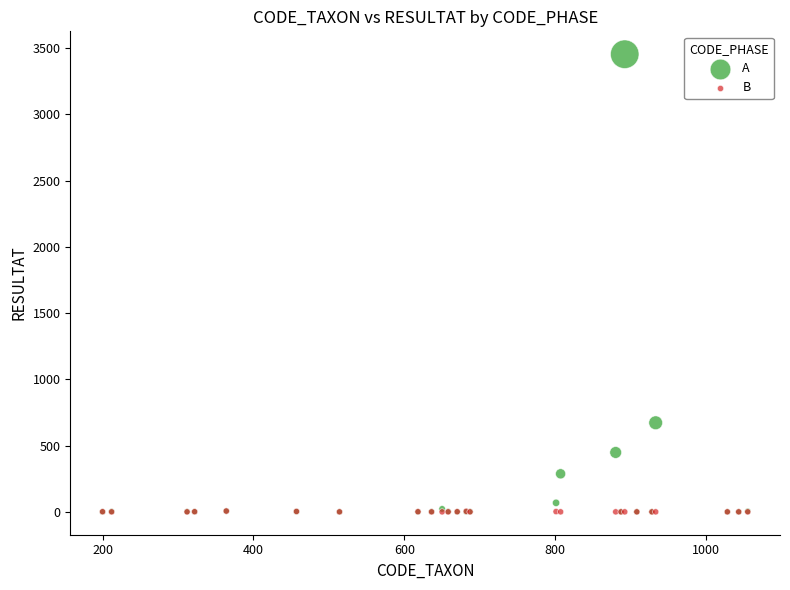

What are all the series names shown in the legend?

A, B